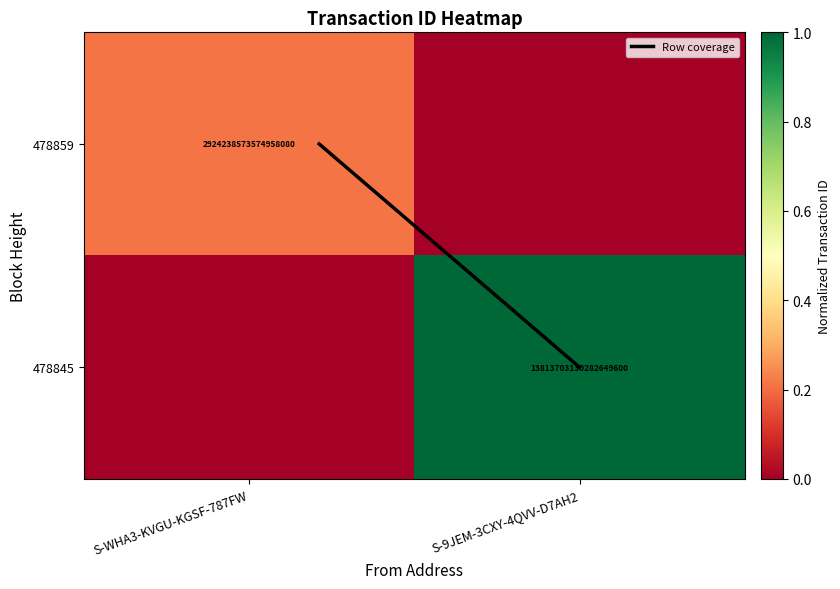

What is the difference between the 478859 values at S-WHA3-KVGU-KGSF-787FW and S-9JEM-3CXY-4QVV-D7AH2?

0.2